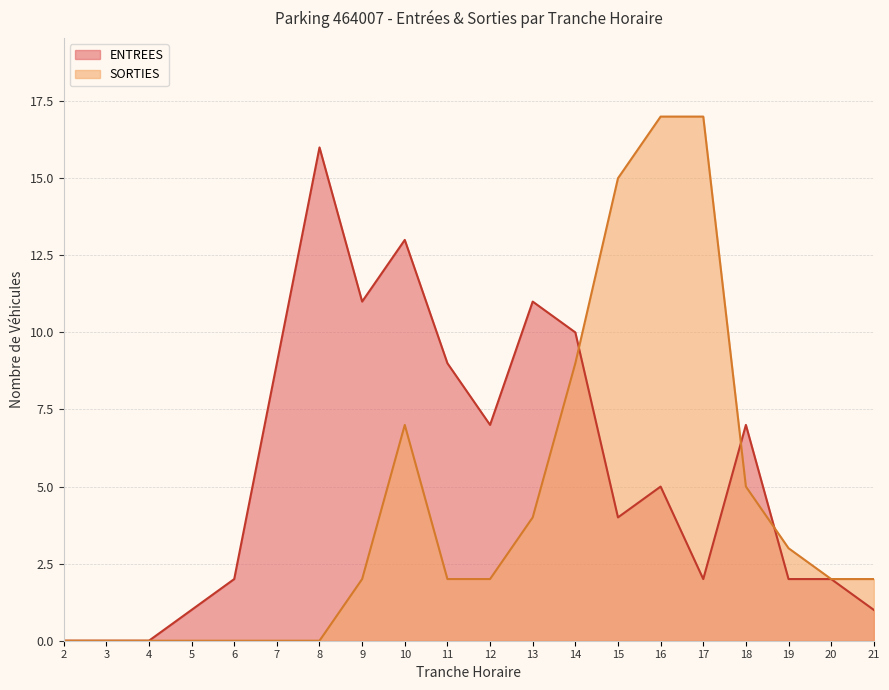

Count the number of categories in the chart.

20